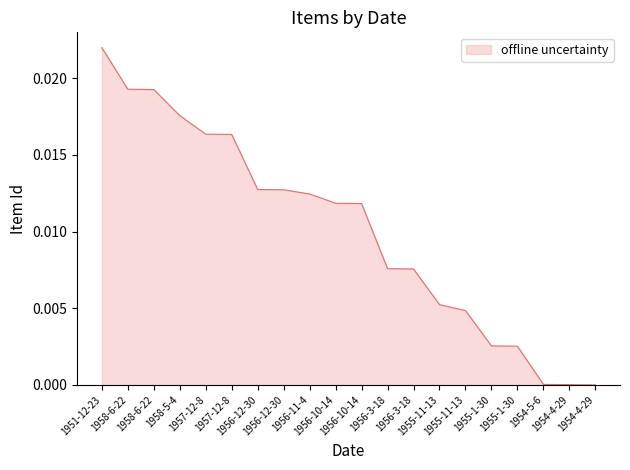

Is it true that the value at 1951-12-23 is 0.0?

True